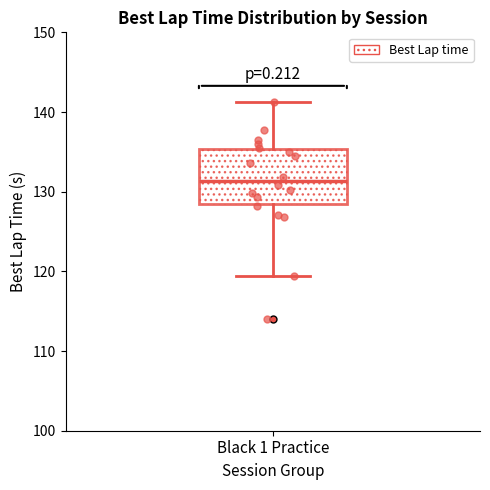

Transcribe this box plot: give where the median line is, the range the box spans, and where the two whiskers end, as read against the y-axis. The values are not printed on the chart, so give them approximately, as read against the axis.

median 131, box 128 to 135, whiskers 119 to 141